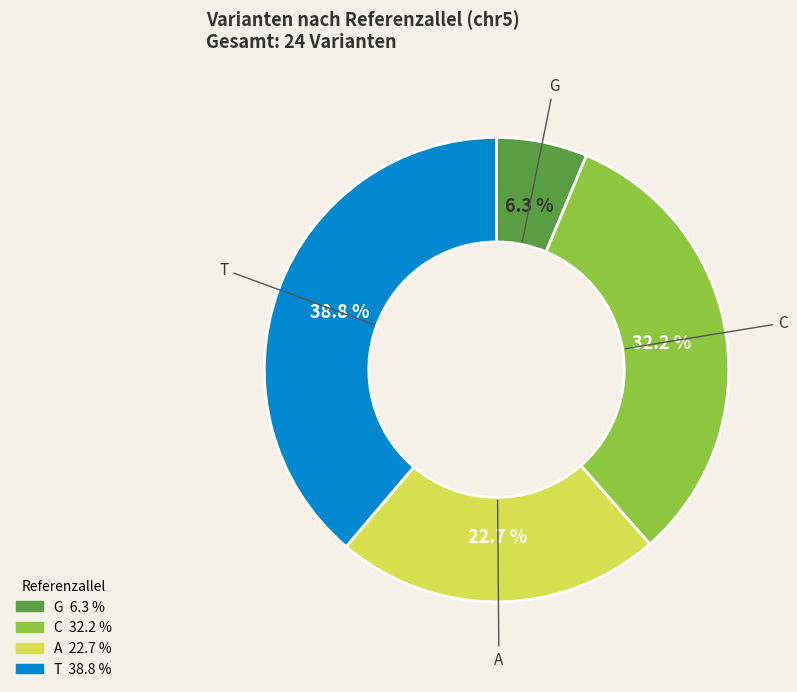

Count the number of slices in the pie.

4